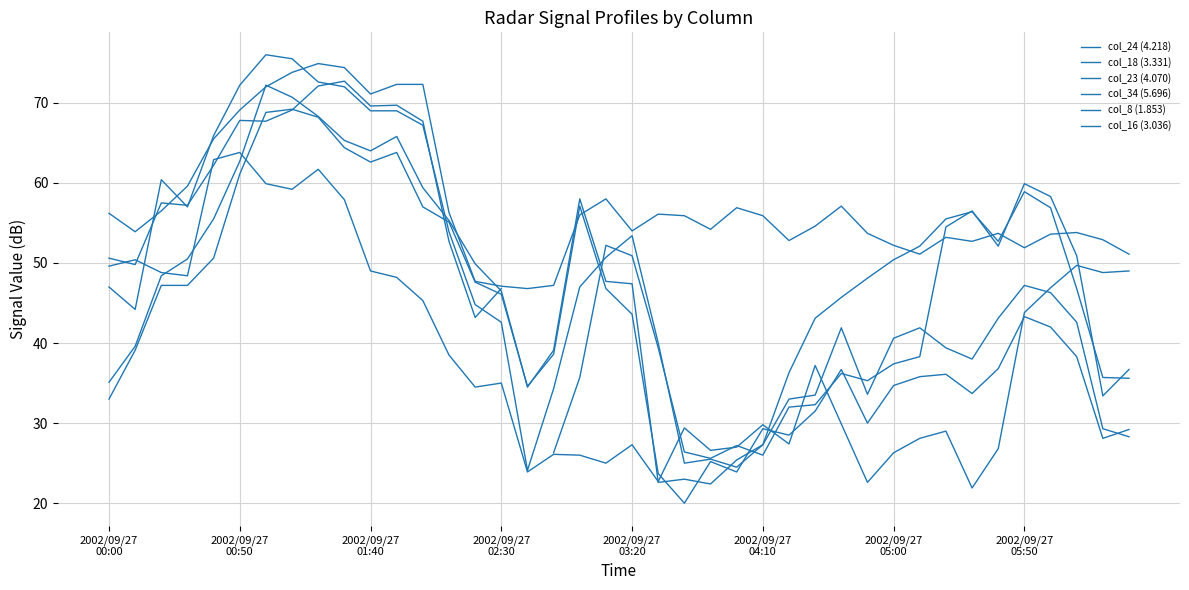

What is the value of the col_8 (1.853) point at the 1st from the left?

56.2